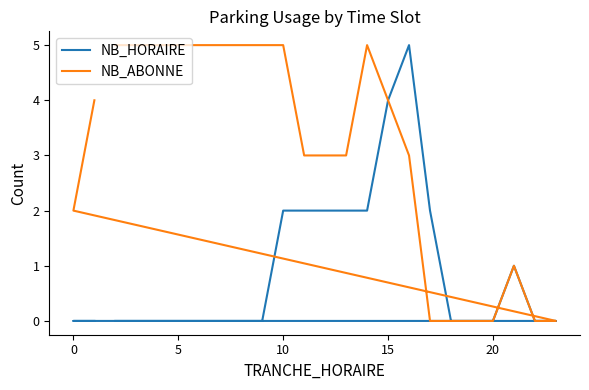

Rank the series by their maximum value, from lowest to highest.

NB_HORAIRE, NB_ABONNE